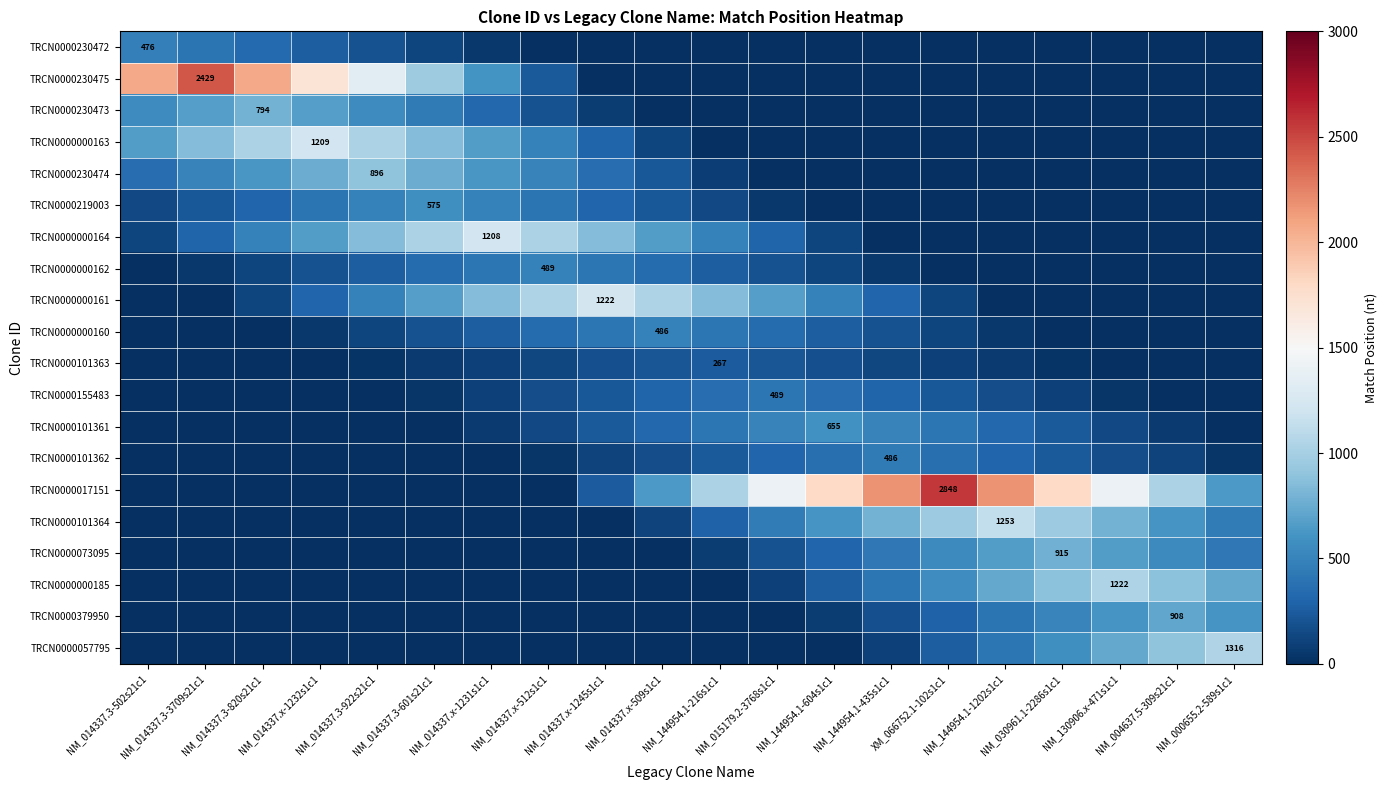

Is it true that TRCN0000101364 equals 958.5 at XM_066752.1-102s1c1?

True